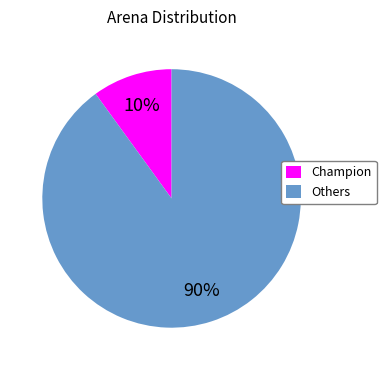

Approximately how many times larger is the value at Others compared to Champion?

9.0